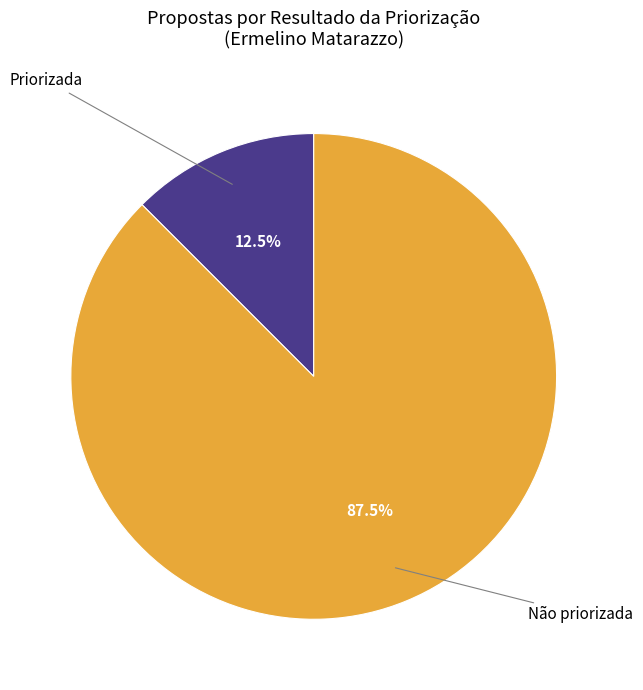

Which category has the biggest portion of the pie?

Não priorizada